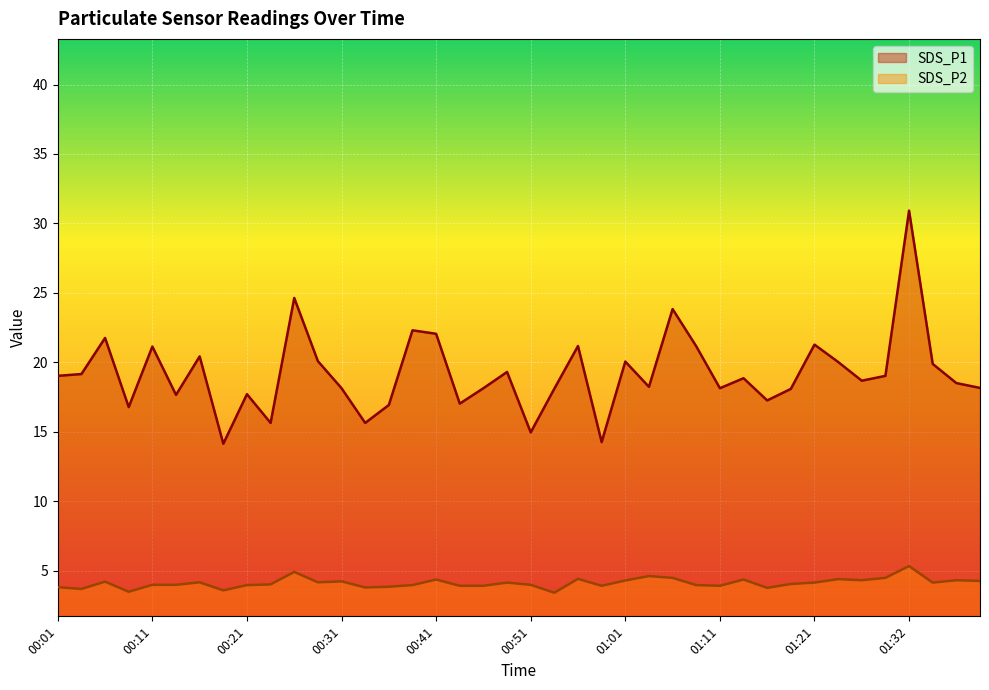

How many data points in SDS_P1 are less than 18?

11